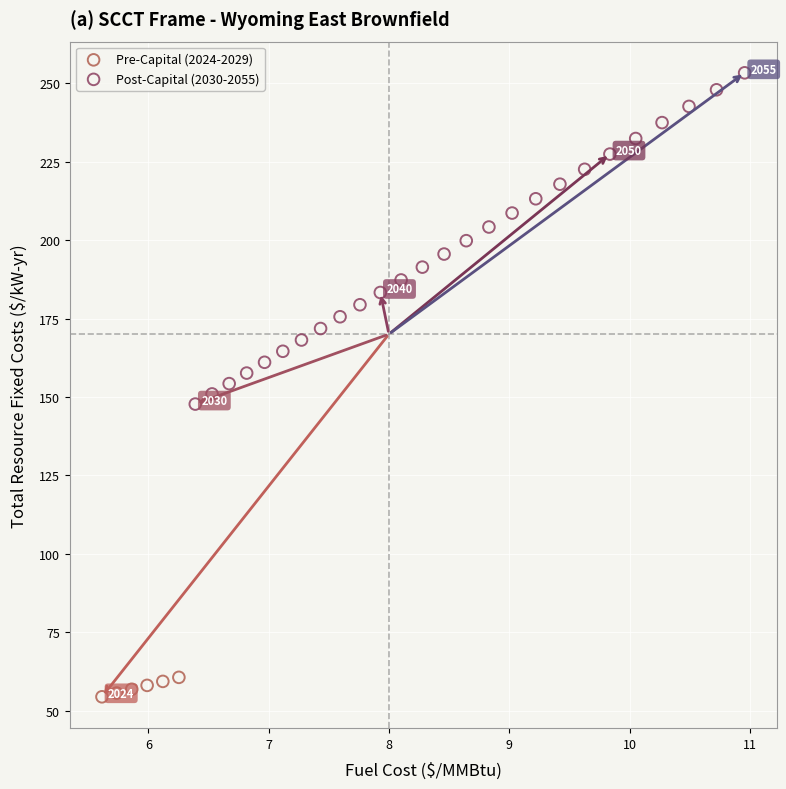

Which series reaches the minimum Y coordinate?

Pre-Capital (2024-2029)